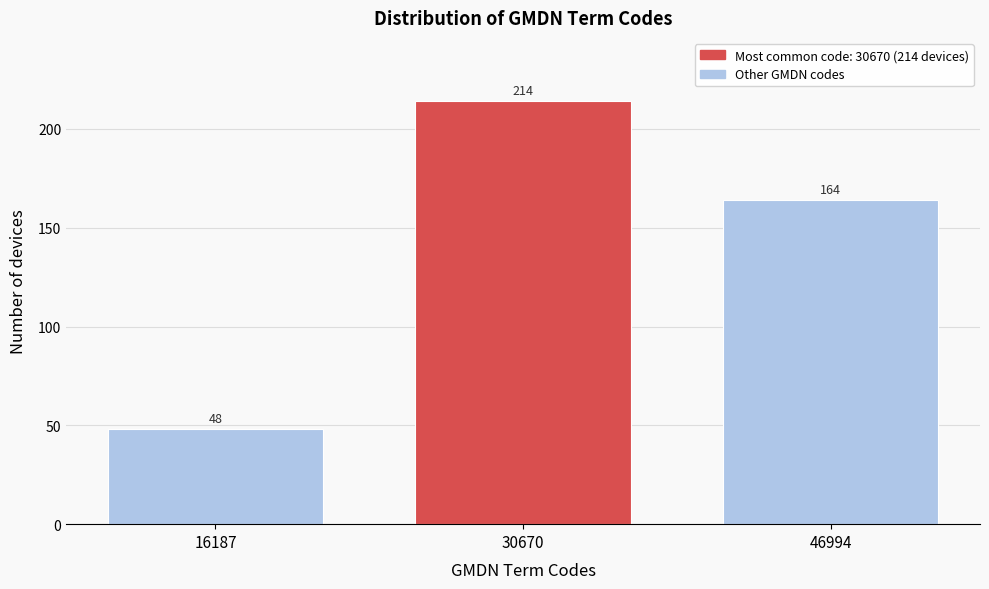

Reading right to left, what are all the values shown in this chart?

164	214	48